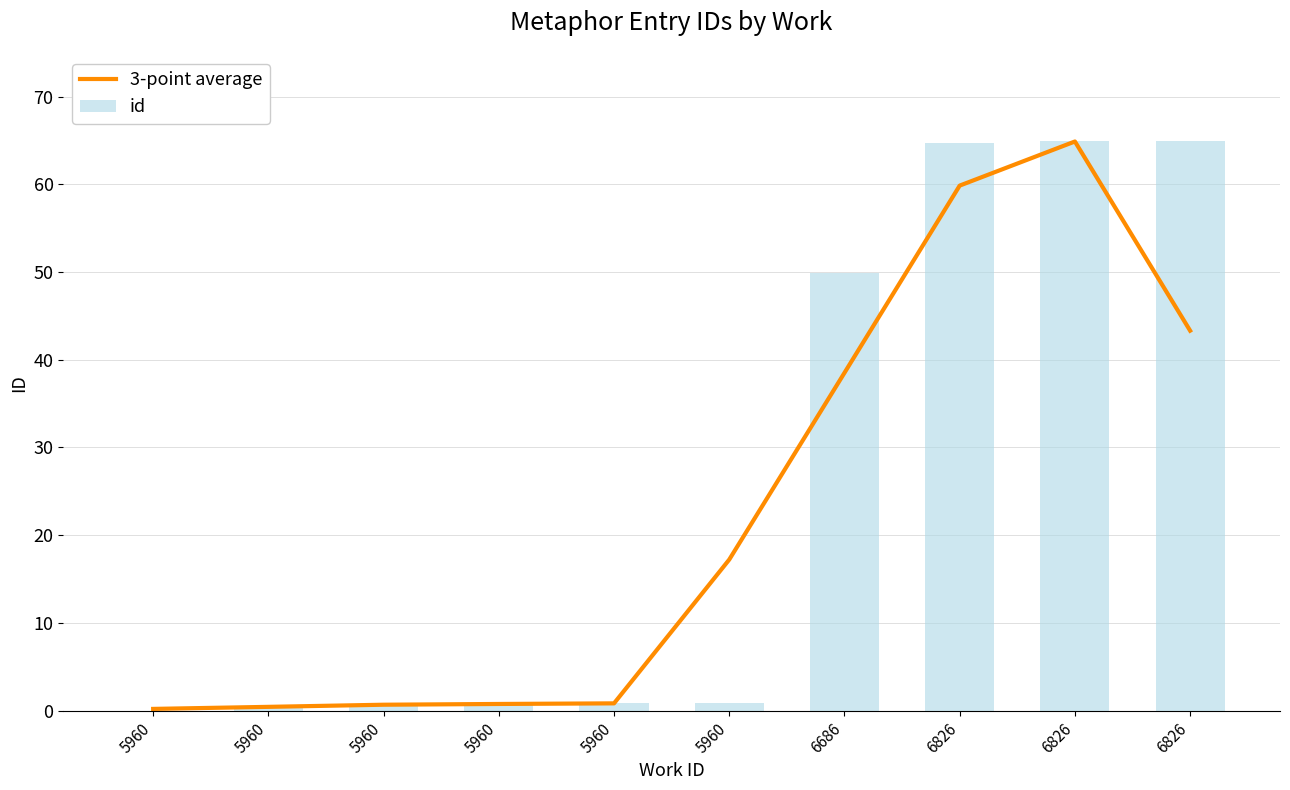

The id series shows 26.0 at 6826. True or false?

False